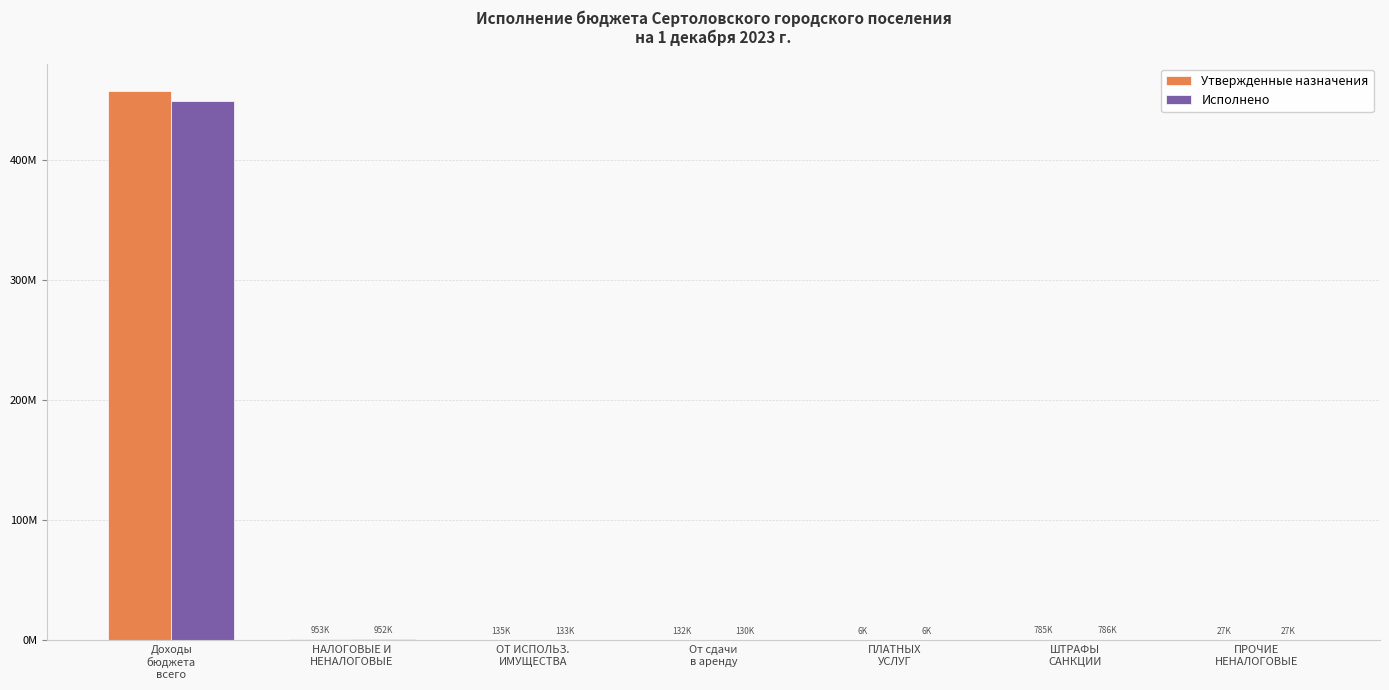

Are the bars horizontal?

No